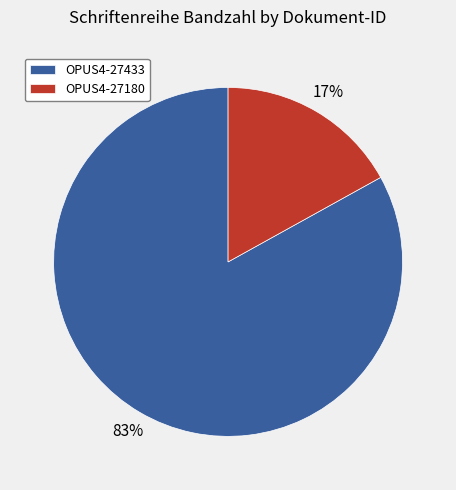

Do OPUS4-27180 and OPUS4-27433 together represent more than half of the pie?

Yes